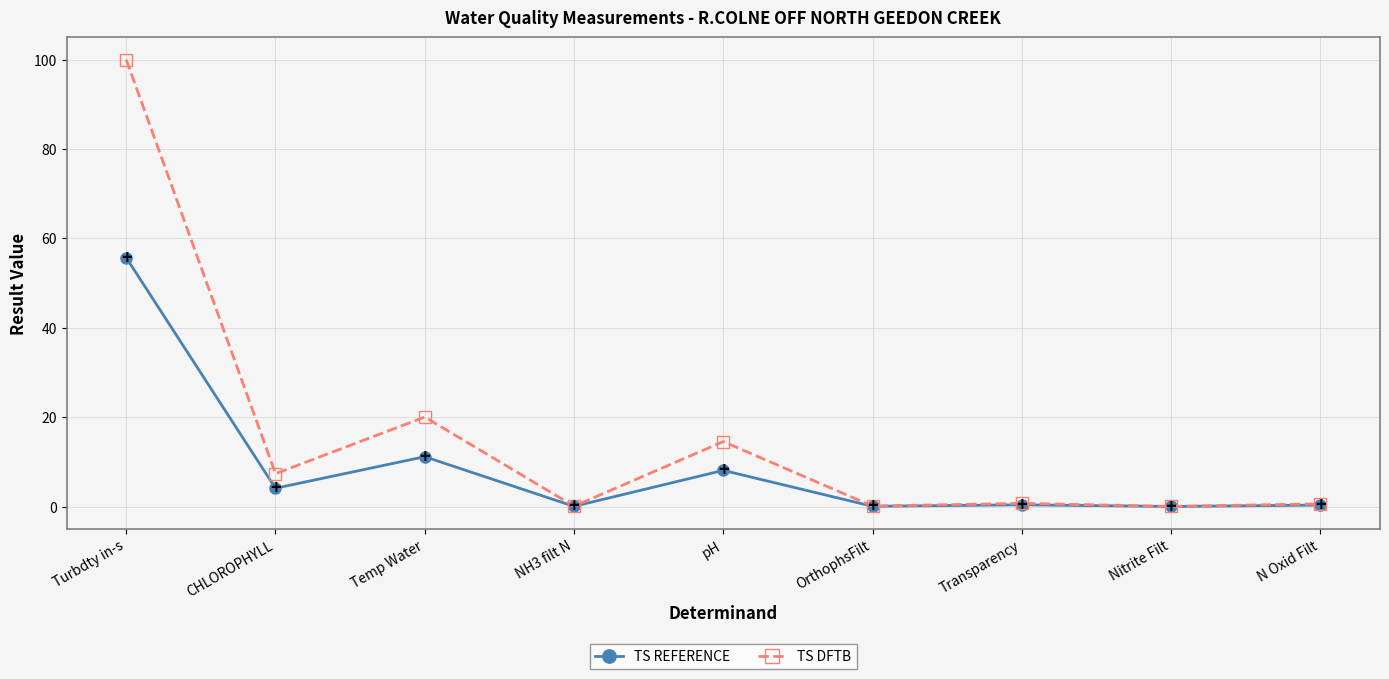

What is the maximum value for TS REFERENCE?

55.7